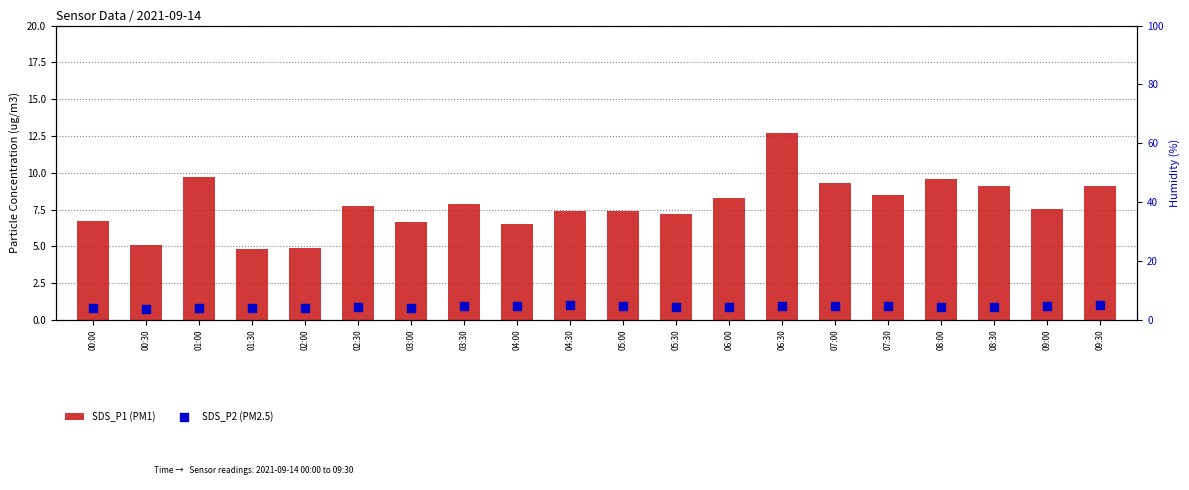

Which series has the largest total across all categories?

SDS_P1 (PM1)